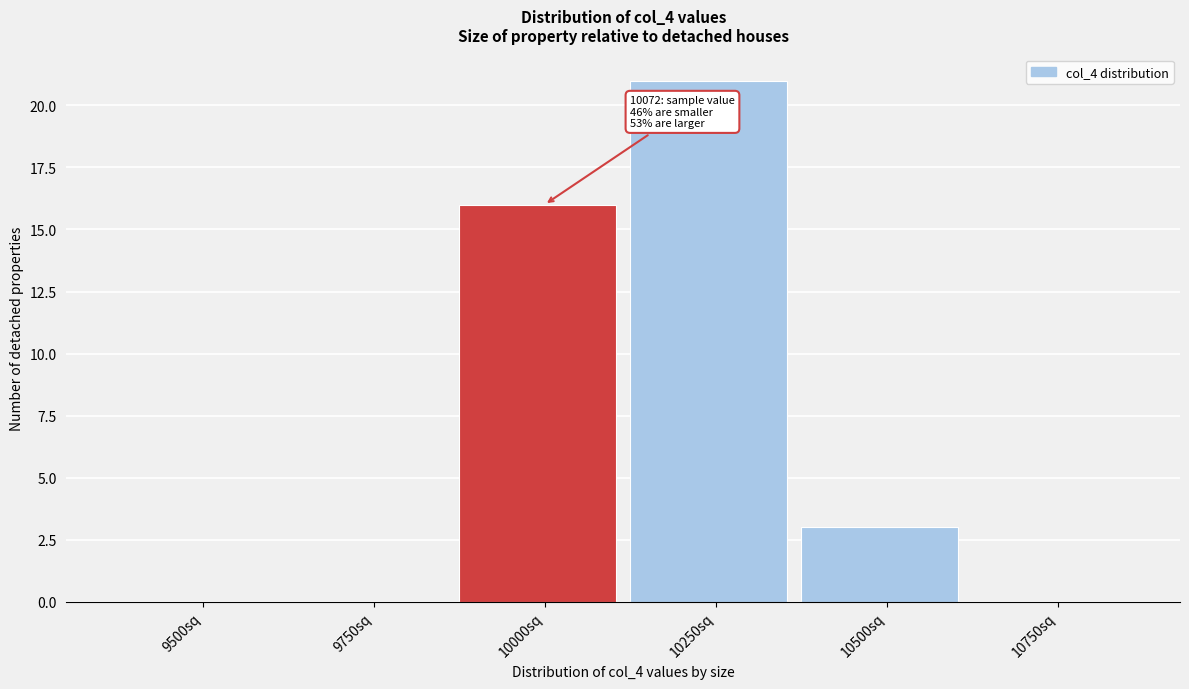

Reading right to left, list all the values displayed in this chart.

10750sq=0	10500sq=3	10250sq=21	10000sq=16	9750sq=0	9500sq=0